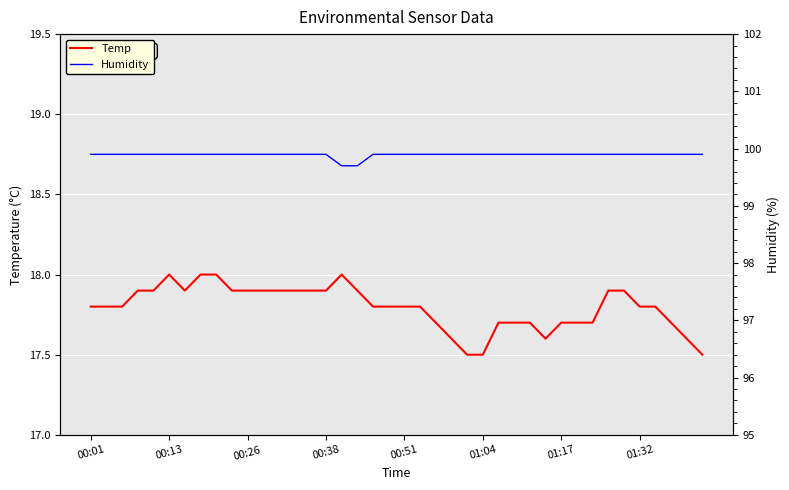

Reading left to right, list all the values displayed in this chart.

Temp: 17.8	17.8	17.8	17.9	17.9	18.0	17.9	18.0	18.0	17.9	17.9	17.9	17.9	17.9	17.9	17.9	18.0	17.9	17.8	17.8	17.8	17.8	17.7	17.6	17.5	17.5	17.7	17.7	17.7	17.6	17.7	17.7	17.7	17.9	17.9	17.8	17.8	17.7	17.6	17.5
Humidity: 99.9	99.9	99.9	99.9	99.9	99.9	99.9	99.9	99.9	99.9	99.9	99.9	99.9	99.9	99.9	99.9	99.7	99.7	99.9	99.9	99.9	99.9	99.9	99.9	99.9	99.9	99.9	99.9	99.9	99.9	99.9	99.9	99.9	99.9	99.9	99.9	99.9	99.9	99.9	99.9